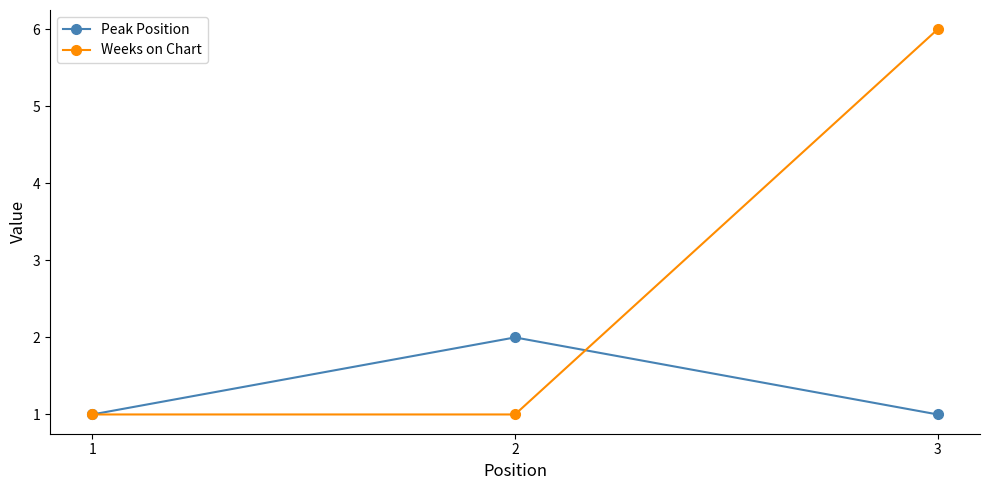

The Peak Position series shows 1 at 2. True or false?

False